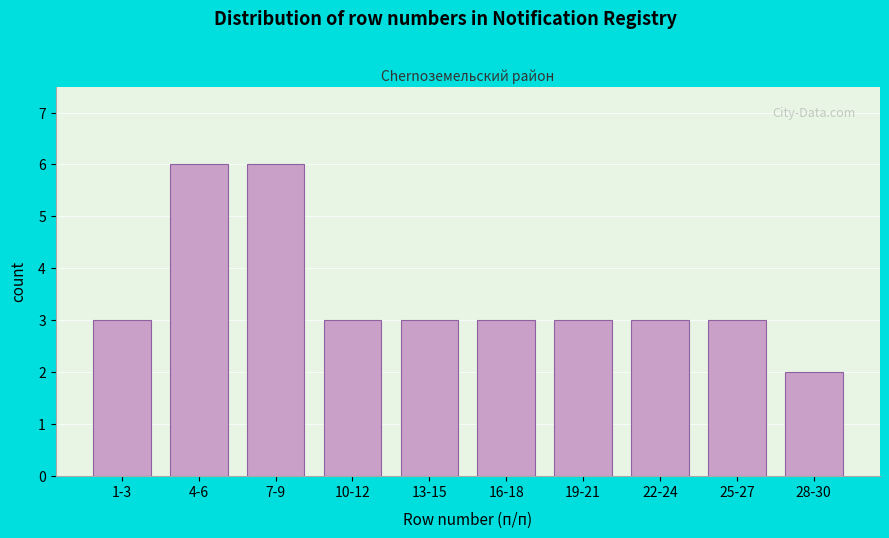

Reading left to right, what are all the values shown in this chart?

1-3=3	4-6=6	7-9=6	10-12=3	13-15=3	16-18=3	19-21=3	22-24=3	25-27=3	28-30=2